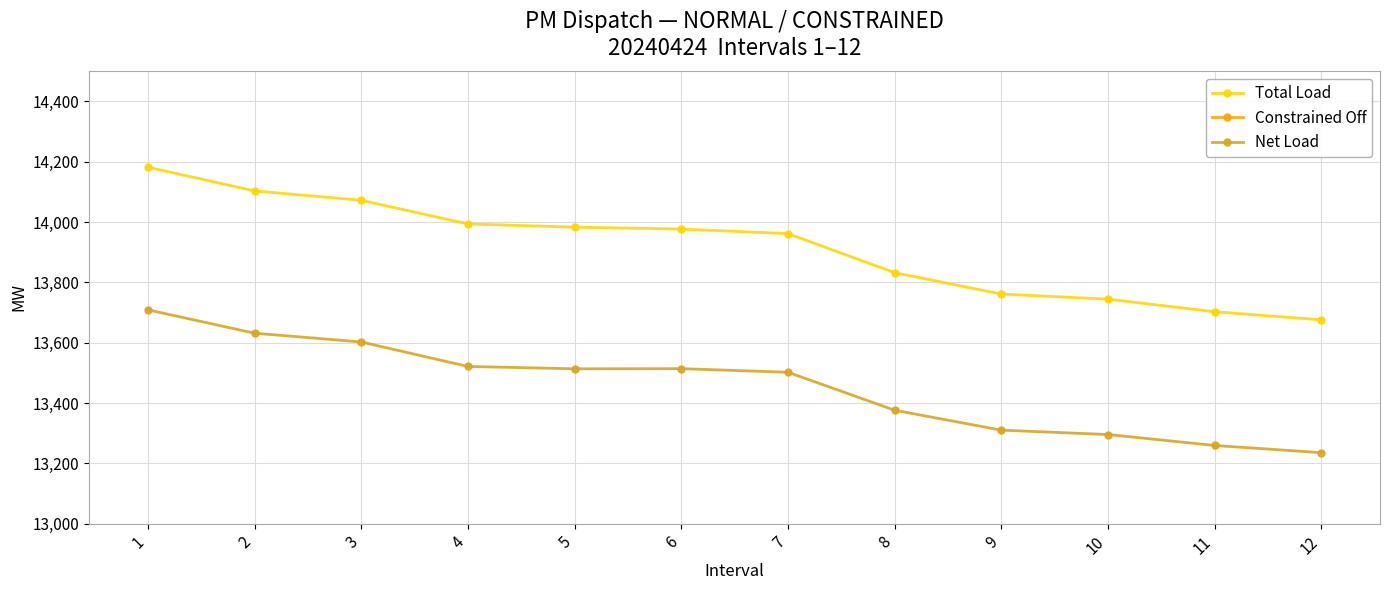

The value of Total Load at 5 is 13983.2. True or false?

True